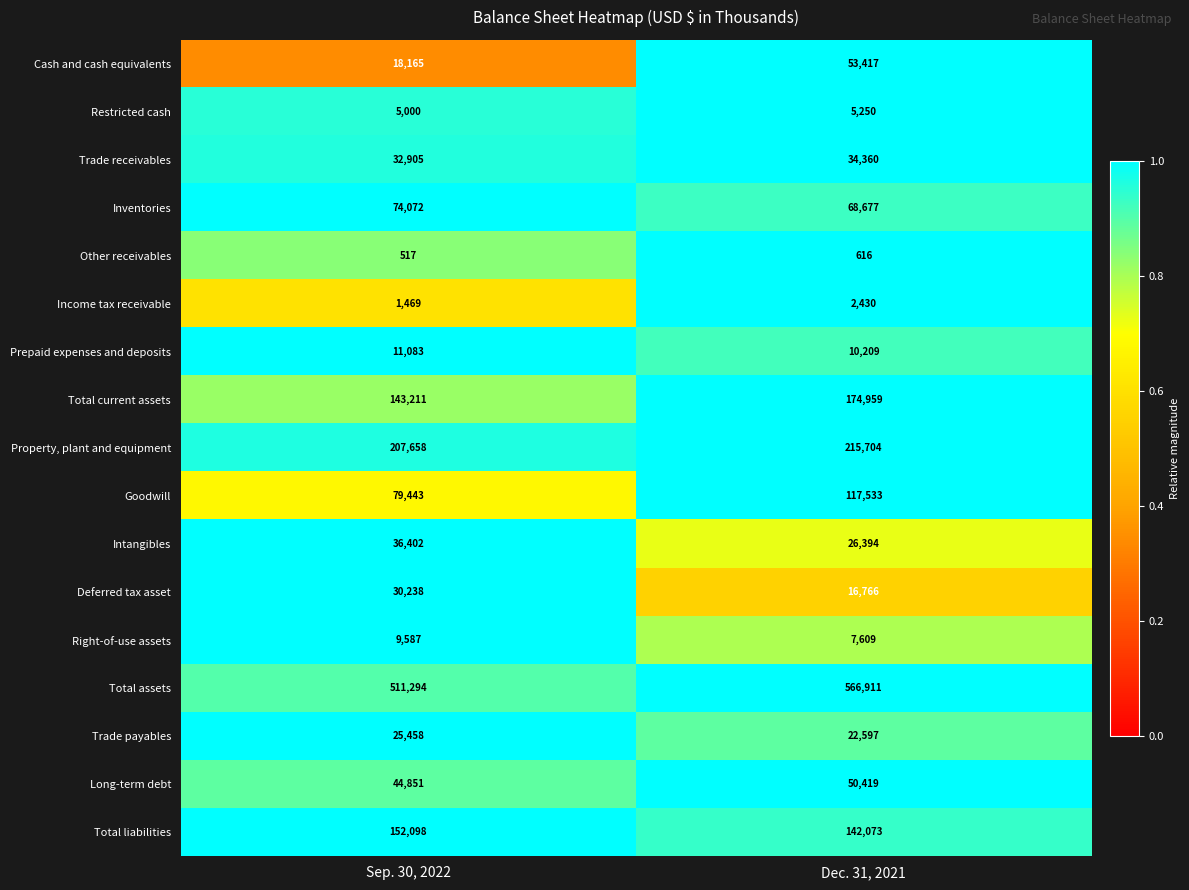

Rank the categories by Restricted cash value from lowest to highest.

Sep. 30, 2022, Dec. 31, 2021